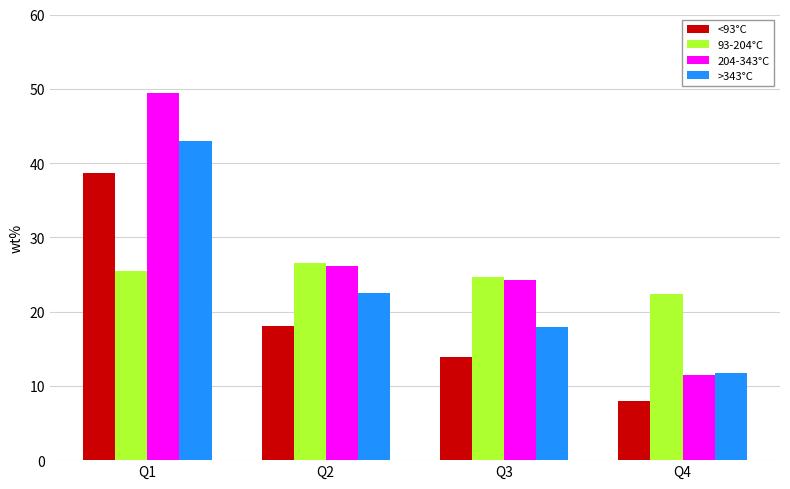

How many values in the 204-343°C series are below 26?

2